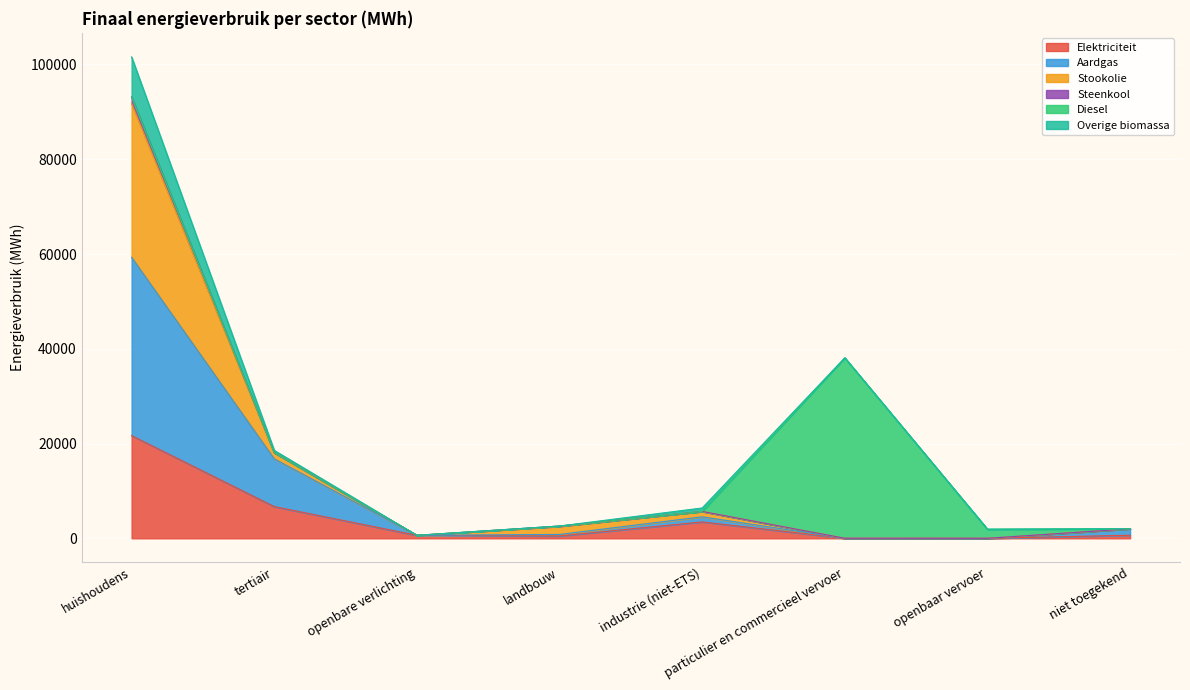

Rank the categories by Stookolie value from lowest to highest.

openbaar vervoer, particulier en commercieel vervoer, openbare verlichting, niet toegekend, landbouw, industrie (niet-ETS), tertiair, huishoudens